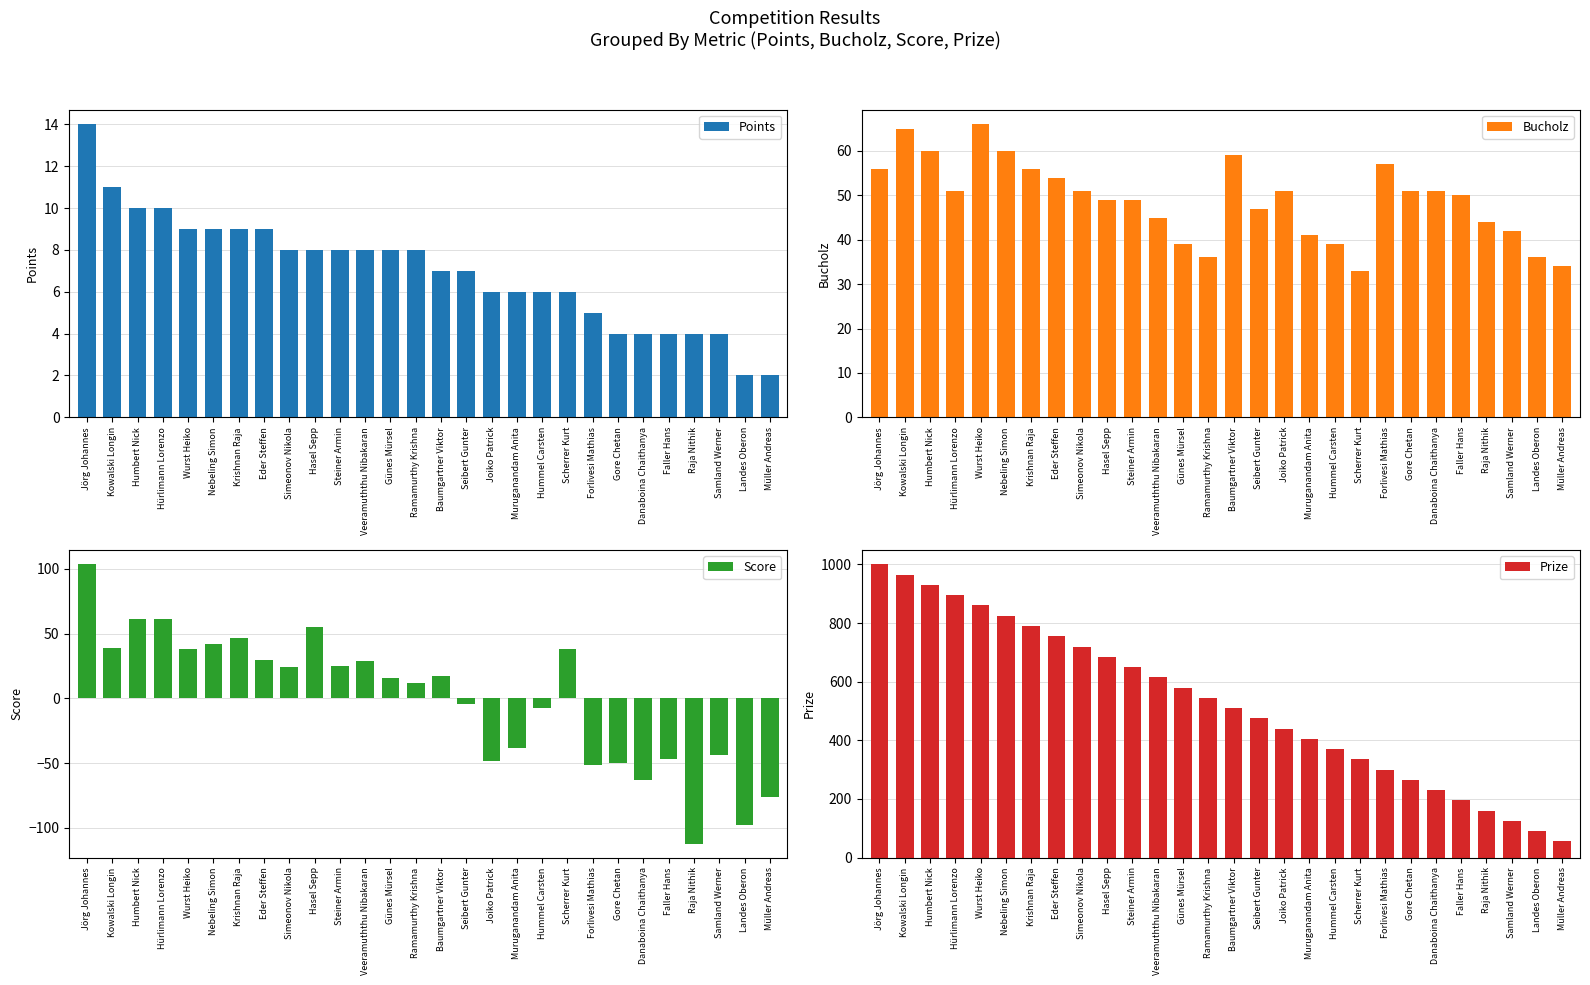

Reading left to right, transcribe all the data shown in this chart.

Points: Jörg Johannes=14	Kowalski Longin=11	Humbert Nick=10	Hürlimann Lorenzo=10	Wurst Heiko=9	Nebeling Simon=9	Krishnan Raja=9	Eder Steffen=9	Simeonov Nikola=8	Hasel Sepp=8	Steiner Armin=8	Veeramuththu Nibakaran=8	Günes Mürsel=8	Ramamurthy Krishna=8	Baumgartner Viktor=7	Seibert Gunter=7	Joiko Patrick=6	Muruganandam Anita=6	Hummel Carsten=6	Scherrer Kurt=6	Forlivesi Mathias=5	Gore Chetan=4	Danaboina Chaithanya=4	Faller Hans=4	Raja Nithik=4	Samland Werner=4	Landes Oberon=2	Müller Andreas=2
Bucholz: Jörg Johannes=56	Kowalski Longin=65	Humbert Nick=60	Hürlimann Lorenzo=51	Wurst Heiko=66	Nebeling Simon=60	Krishnan Raja=56	Eder Steffen=54	Simeonov Nikola=51	Hasel Sepp=49	Steiner Armin=49	Veeramuththu Nibakaran=45	Günes Mürsel=39	Ramamurthy Krishna=36	Baumgartner Viktor=59	Seibert Gunter=47	Joiko Patrick=51	Muruganandam Anita=41	Hummel Carsten=39	Scherrer Kurt=33	Forlivesi Mathias=57	Gore Chetan=51	Danaboina Chaithanya=51	Faller Hans=50	Raja Nithik=44	Samland Werner=42	Landes Oberon=36	Müller Andreas=34
Score: Jörg Johannes=104	Kowalski Longin=39	Humbert Nick=61	Hürlimann Lorenzo=61	Wurst Heiko=38	Nebeling Simon=42	Krishnan Raja=47	Eder Steffen=30	Simeonov Nikola=24	Hasel Sepp=55	Steiner Armin=25	Veeramuththu Nibakaran=29	Günes Mürsel=16	Ramamurthy Krishna=12	Baumgartner Viktor=17	Seibert Gunter=-4	Joiko Patrick=-48	Muruganandam Anita=-38	Hummel Carsten=-7	Scherrer Kurt=38	Forlivesi Mathias=-51	Gore Chetan=-50	Danaboina Chaithanya=-63	Faller Hans=-47	Raja Nithik=-112	Samland Werner=-44	Landes Oberon=-98	Müller Andreas=-76
Prize: Jörg Johannes=1000	Kowalski Longin=965	Humbert Nick=930	Hürlimann Lorenzo=895	Wurst Heiko=860	Nebeling Simon=825	Krishnan Raja=790	Eder Steffen=755	Simeonov Nikola=720	Hasel Sepp=685	Steiner Armin=650	Veeramuththu Nibakaran=615	Günes Mürsel=580	Ramamurthy Krishna=545	Baumgartner Viktor=510	Seibert Gunter=475	Joiko Patrick=440	Muruganandam Anita=405	Hummel Carsten=370	Scherrer Kurt=335	Forlivesi Mathias=300	Gore Chetan=265	Danaboina Chaithanya=230	Faller Hans=195	Raja Nithik=160	Samland Werner=125	Landes Oberon=90	Müller Andreas=55